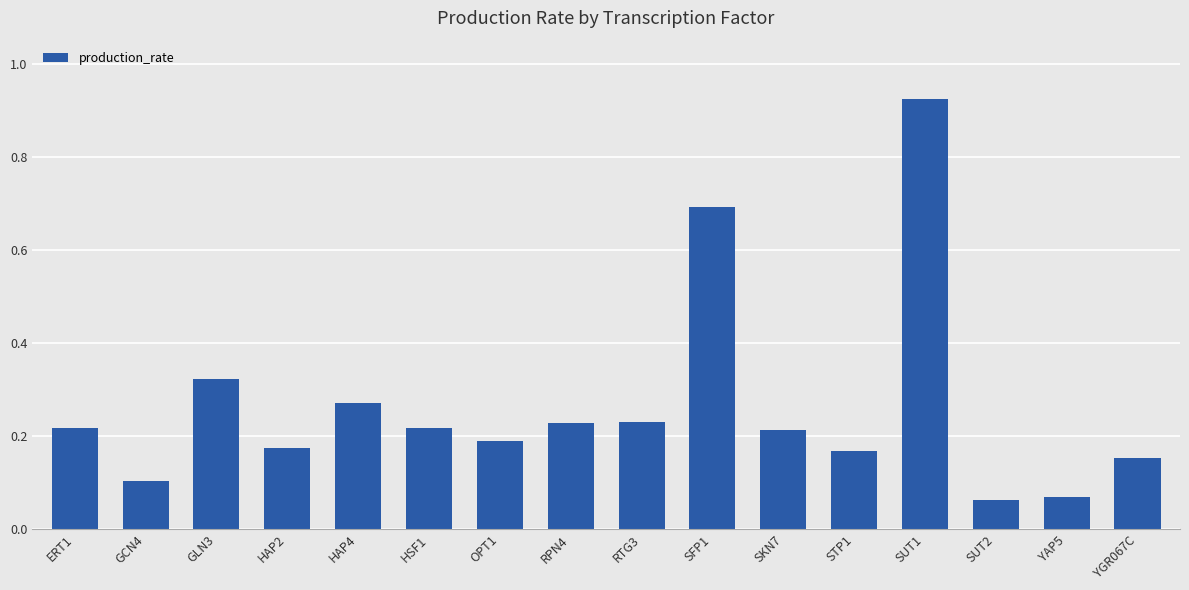

What is the label of the 10th bar from the right?

OPT1